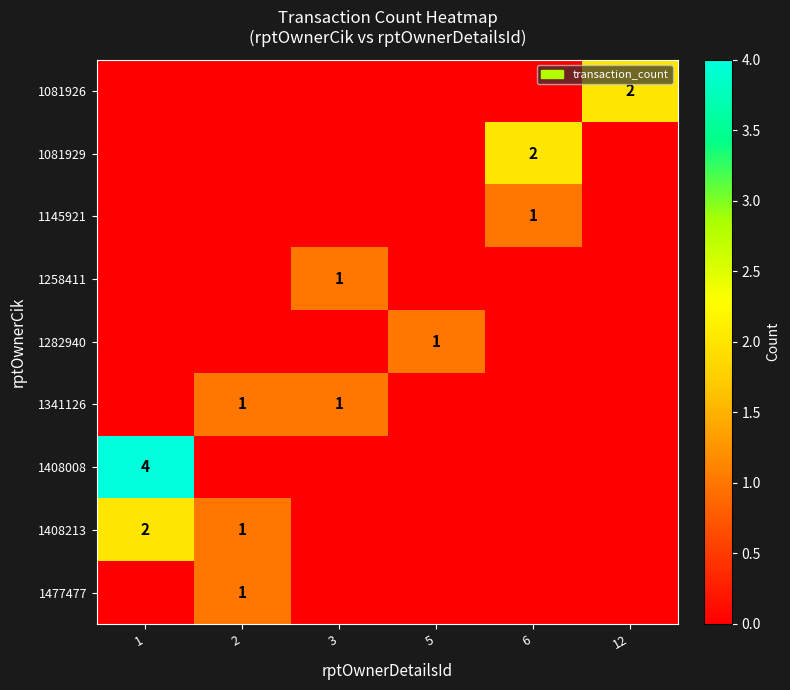

True or false: 1258411 has a value of 1 at 3.

True